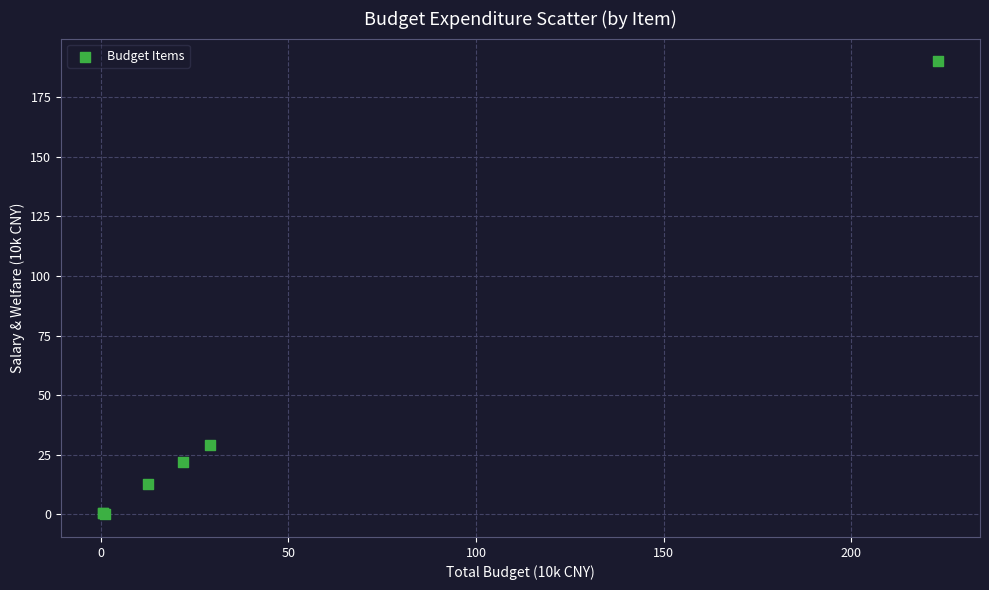

What Y value in the scatter plot is closest to 95?

29.2